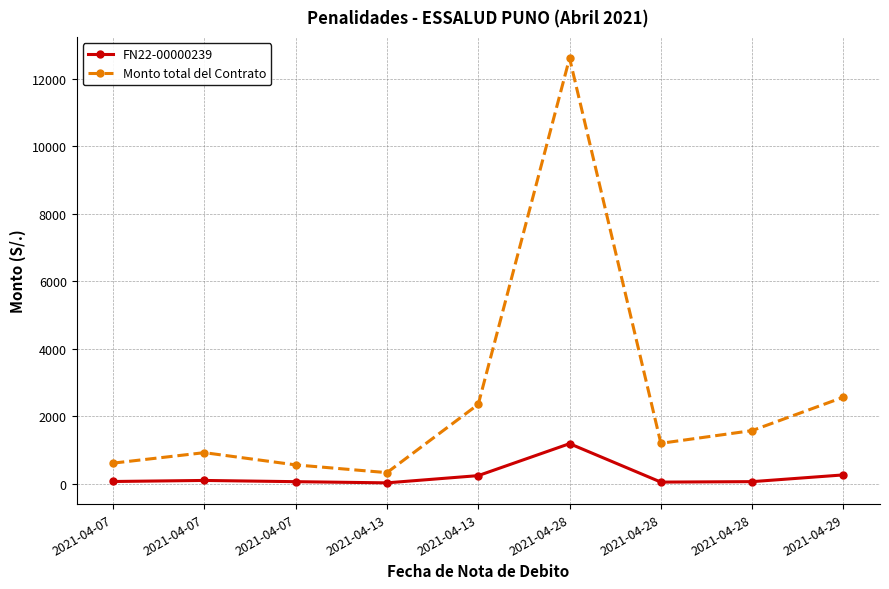

What are all the series names shown in the legend?

FN22-00000239, Monto total del Contrato